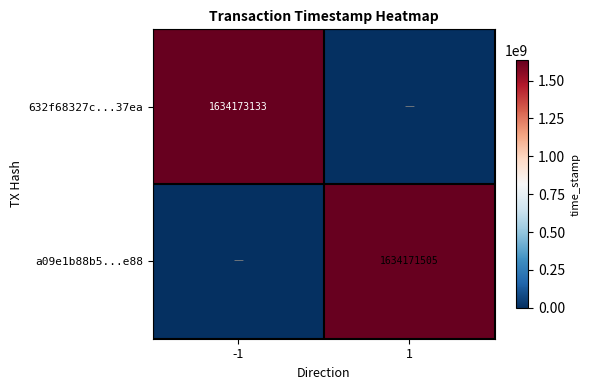

At how many categories does at least one series exceed 1138724298?

2